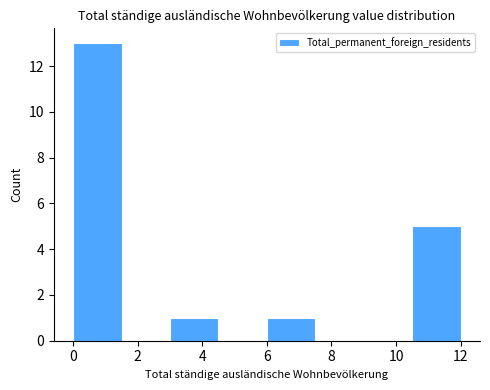

Reading left to right, transcribe this chart: for each bar, give the range it covers on the x-axis and its height. Neither the bar edges nor the heights are printed on the chart, so give them approximately, as read against the axes.

0.0 to 1.5: 13
1.5 to 3.0: 0
3.0 to 4.5: 1
4.5 to 6.0: 0
6.0 to 7.5: 1
7.5 to 9.0: 0
9.0 to 10.5: 0
10.5 to 12.0: 5